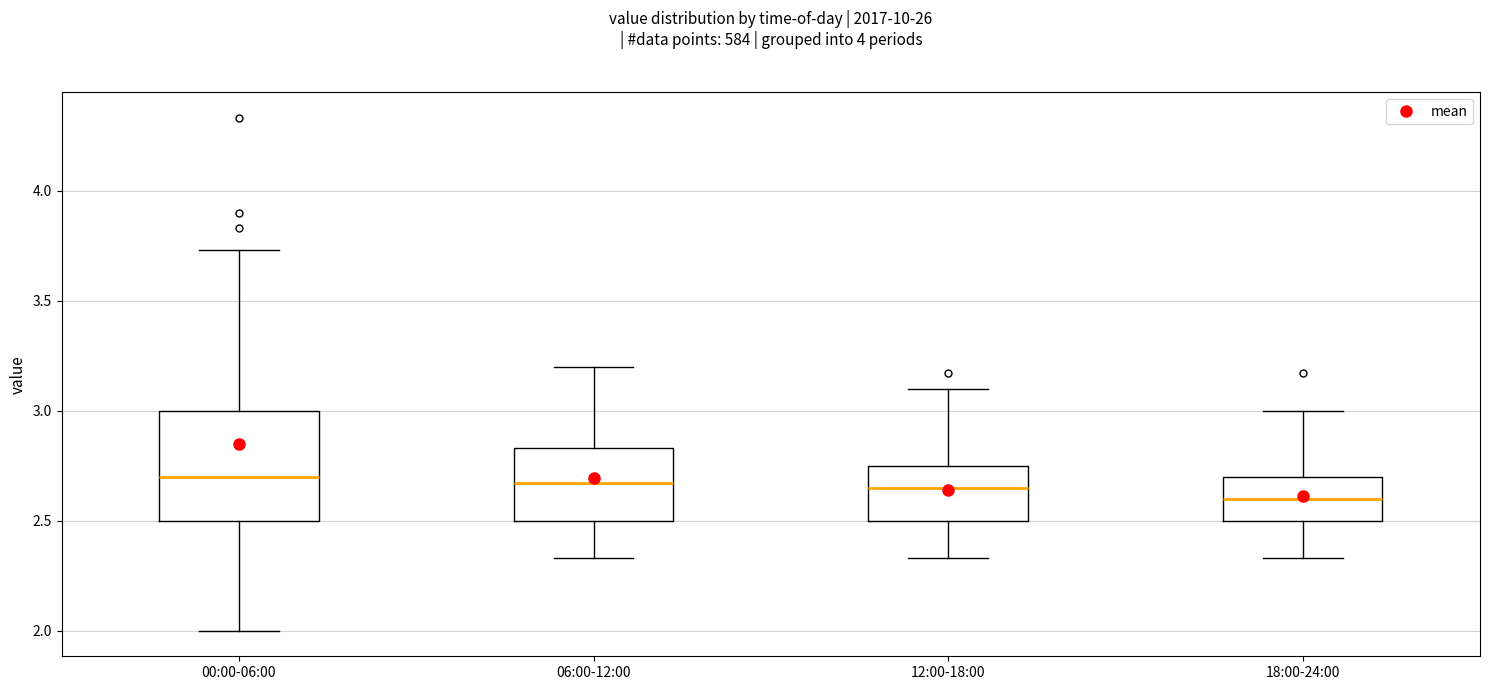

Which box has the lowest median line?

18:00-24:00